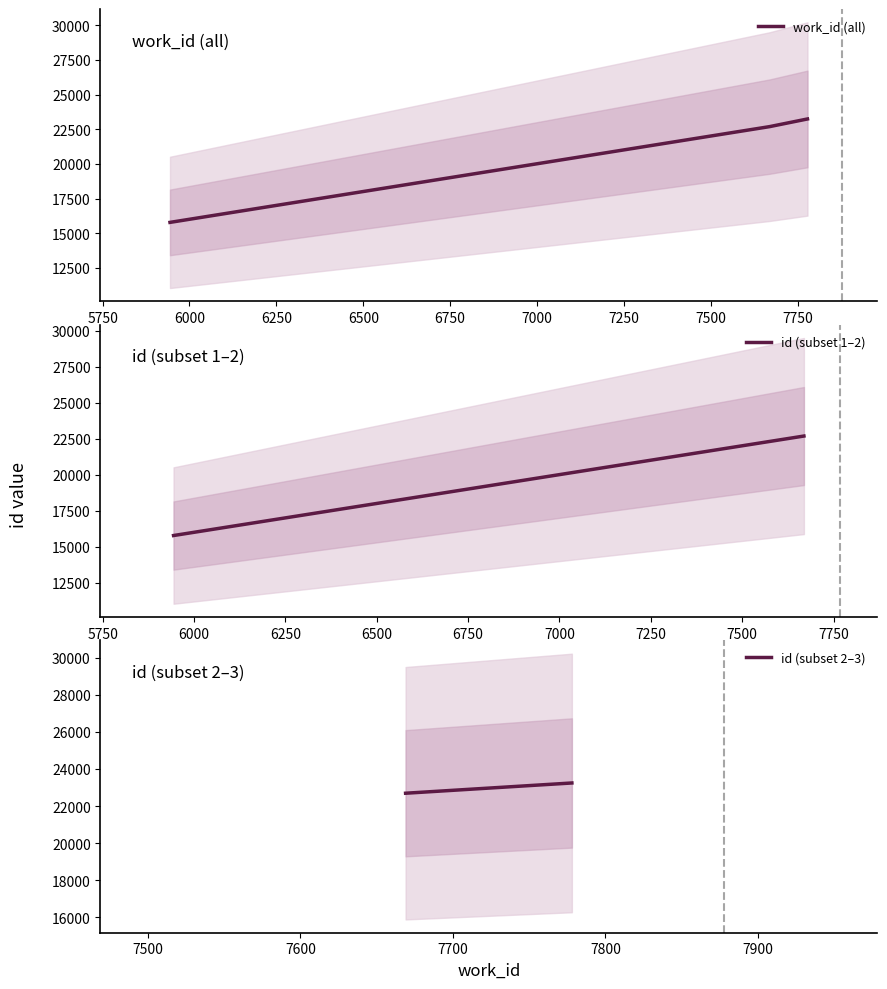

What is the minimum value shown in the chart?

15782